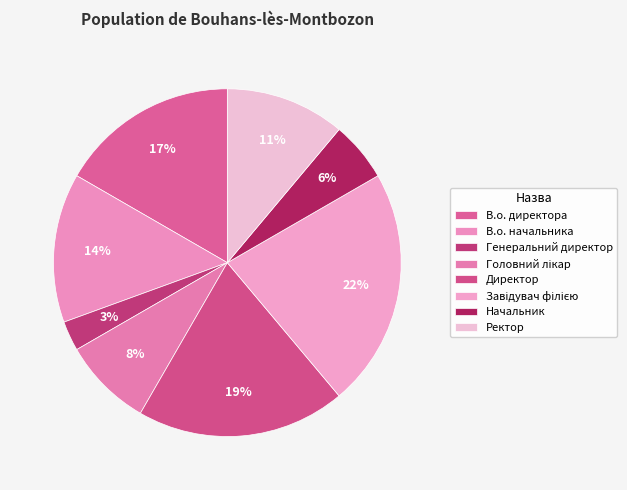

Which category has the biggest portion of the pie?

Завідувач філією